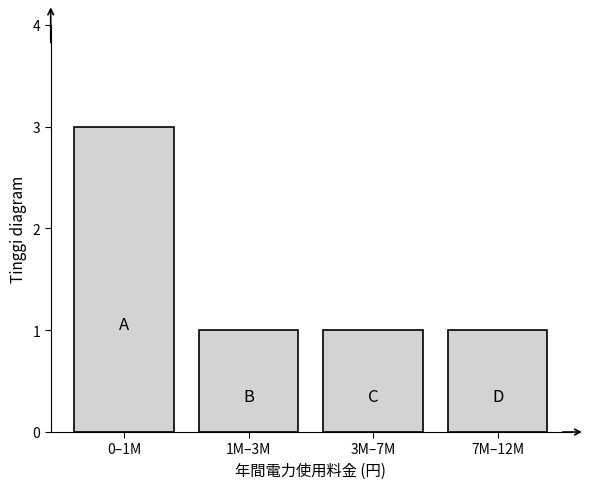

Reading left to right, extract all data points from this chart.

3	1	1	1